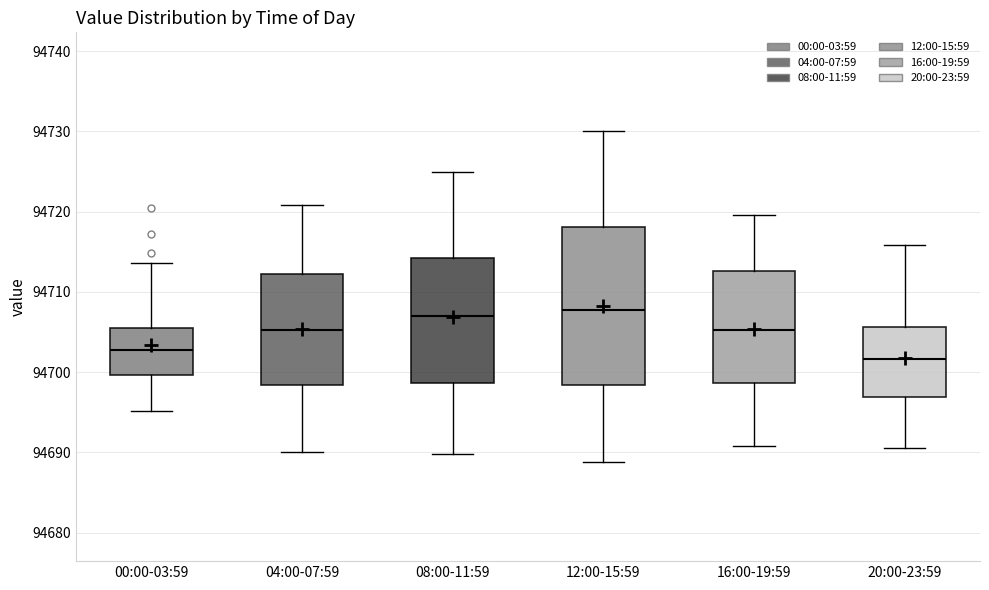

Reading left to right, transcribe this box plot: for each box, give where its median line is, the range the box spans, and where its two whiskers end, as read against the y-axis. The values are not printed on the chart, so give them approximately, as read against the axis.

00:00-03:59: median 94703, box 94700 to 94706, whiskers 94695 to 94714
04:00-07:59: median 94705, box 94698 to 94712, whiskers 94690 to 94721
08:00-11:59: median 94707, box 94699 to 94714, whiskers 94690 to 94725
12:00-15:59: median 94708, box 94698 to 94718, whiskers 94689 to 94730
16:00-19:59: median 94705, box 94699 to 94713, whiskers 94691 to 94720
20:00-23:59: median 94702, box 94697 to 94706, whiskers 94691 to 94716